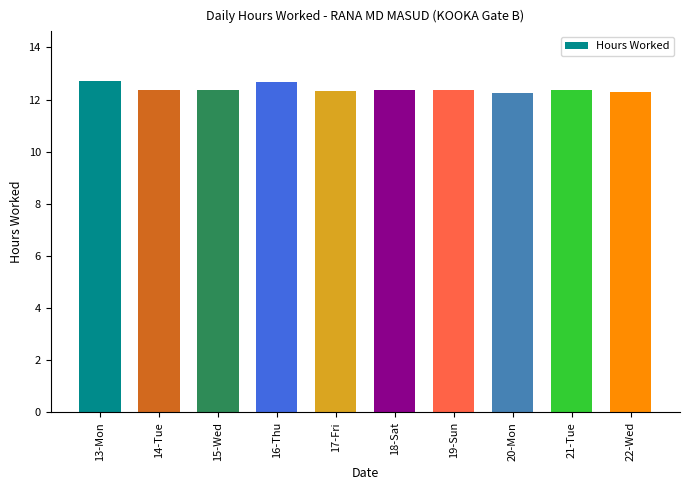

The value at 17-Fri is 12.3. True or false?

True